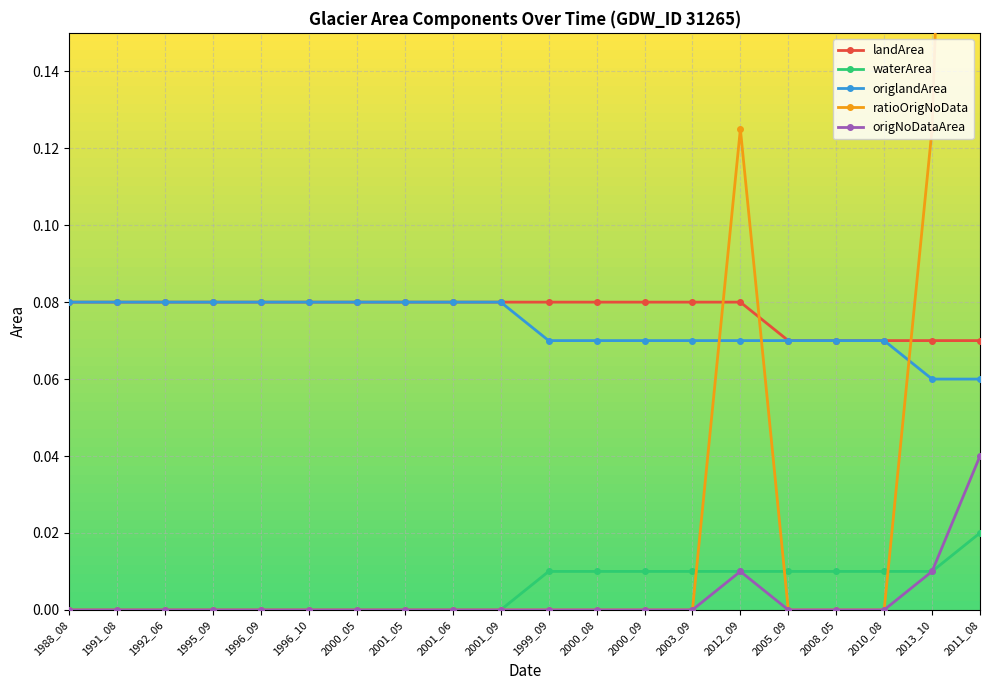

How many data points does each series have?

20